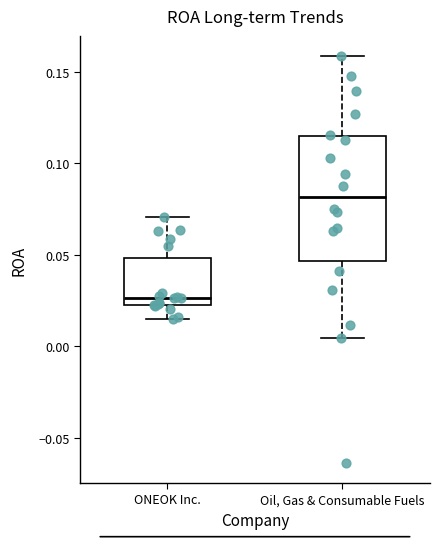

Which box has the lowest median line?

ONEOK Inc.